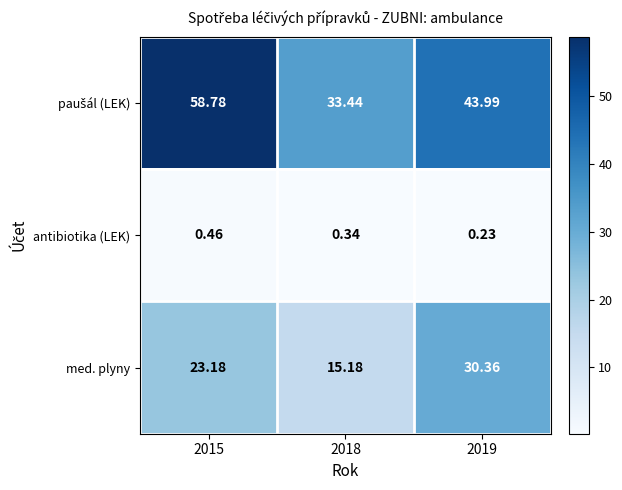

Between 2018 and 2019, which series saw the biggest shift?

med. plyny